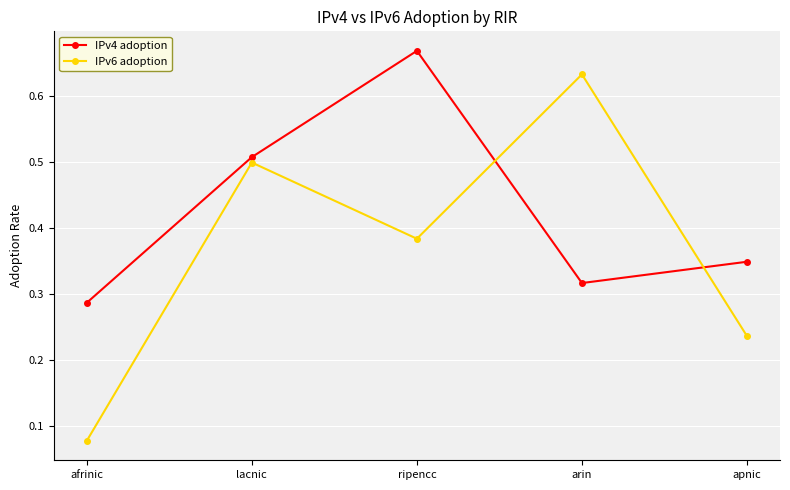

At which label does IPv6 adoption reach its peak?

arin